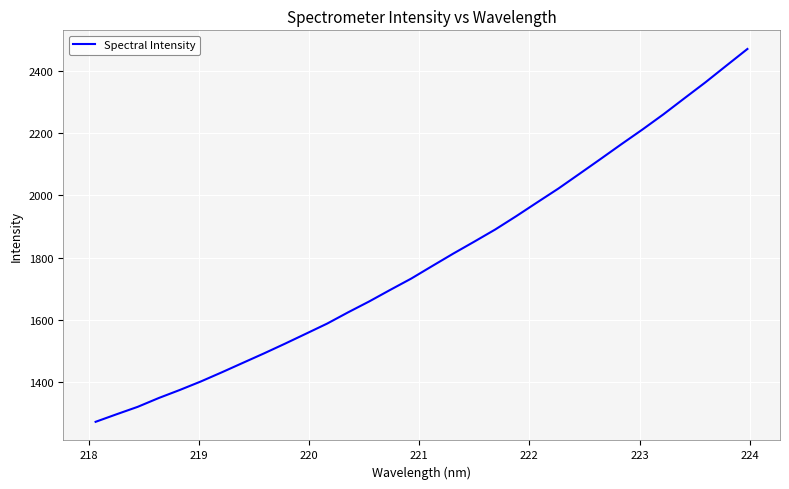

What is the greatest value displayed?

2469.5